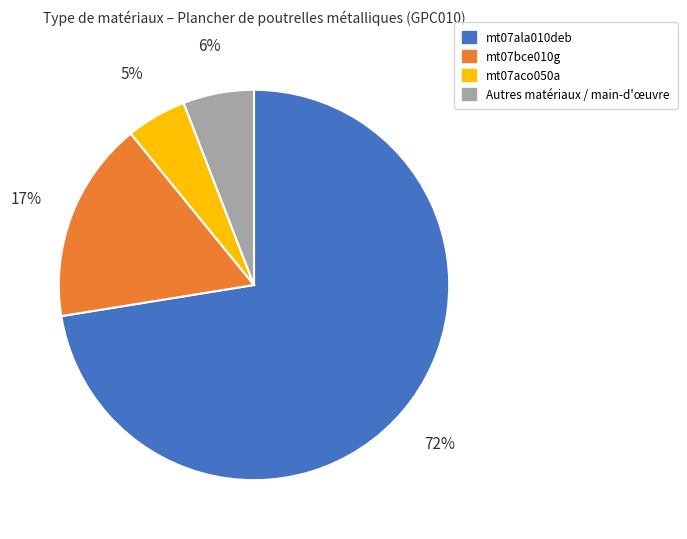

The mt07ala010deb slice represents 80% of the pie. True or false?

False